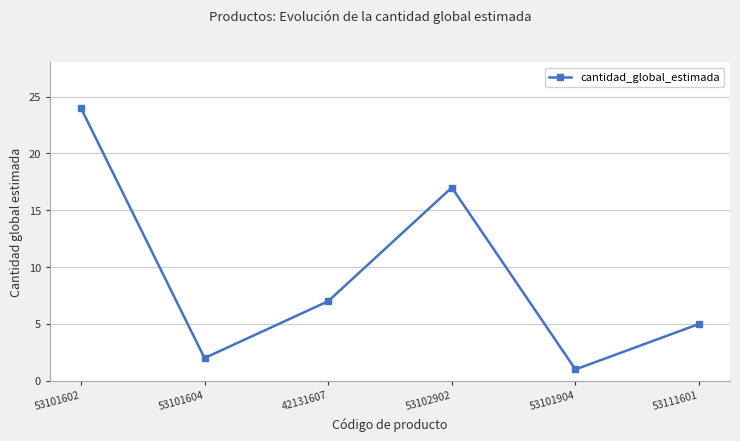

What position from the left is 53102902?

4